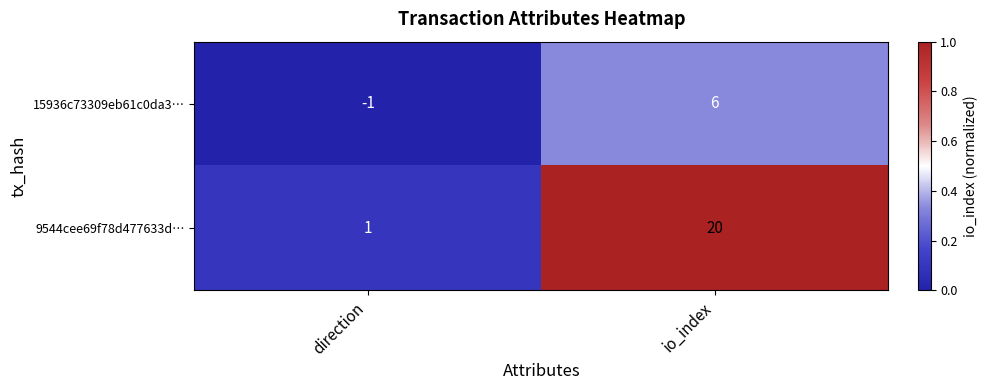

The 15936c73309eb61c0da3… series shows 6 at io_index. True or false?

True